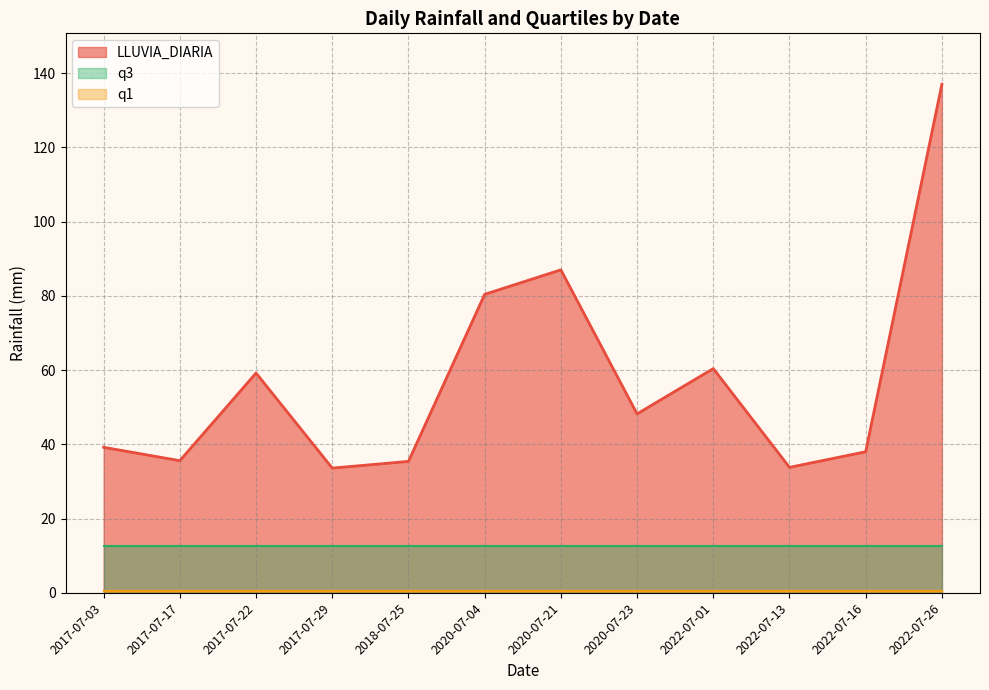

True or false: q3 has a value of 12.7 at 2017-07-29.

True